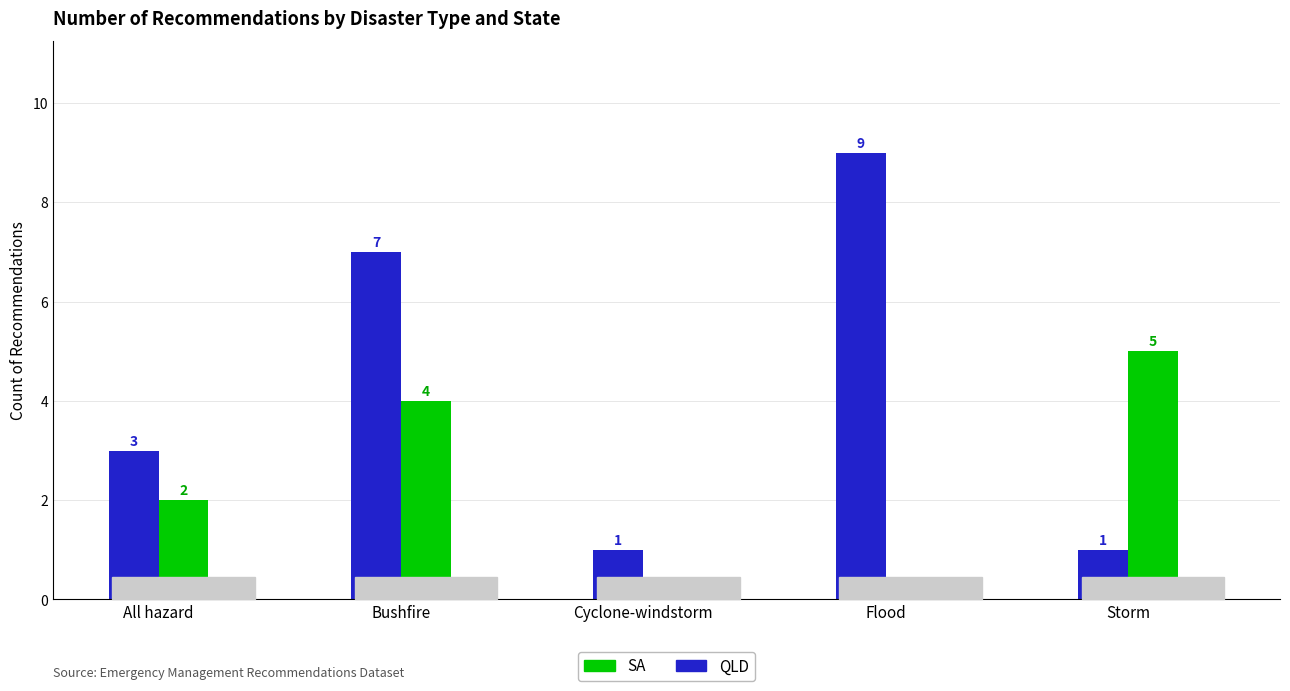

Is the value of SA at Bushfire greater than the value of QLD at Storm?

Yes